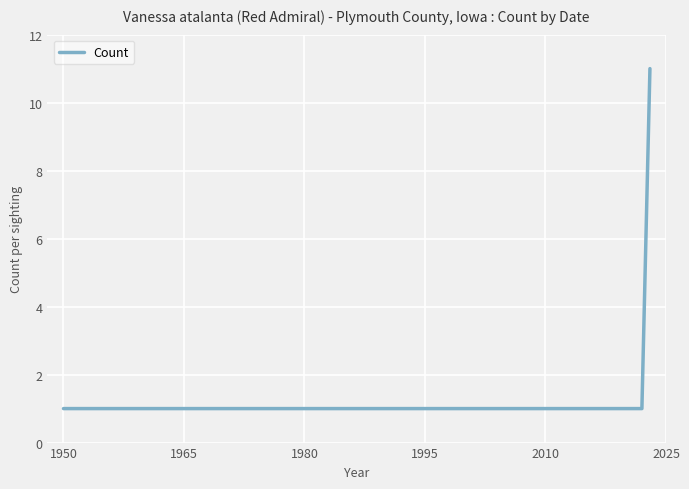

True or false: the data has more than 2 interior local peaks.

False